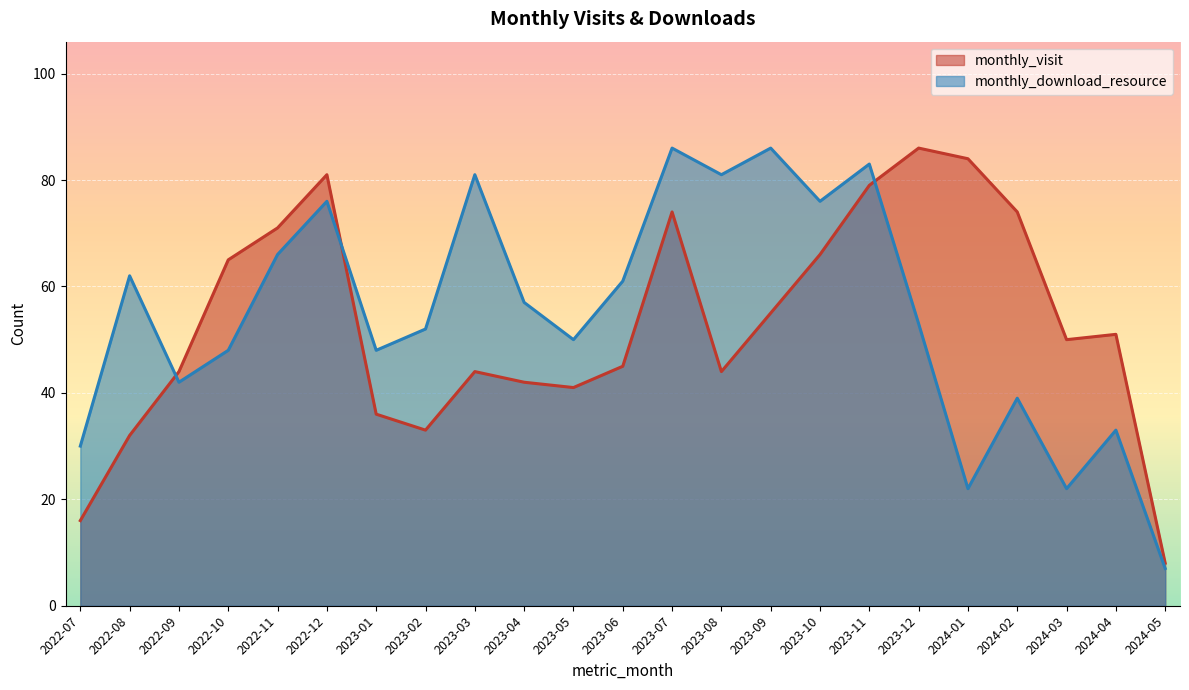

At which category is the sum across all series the highest?

2023-11